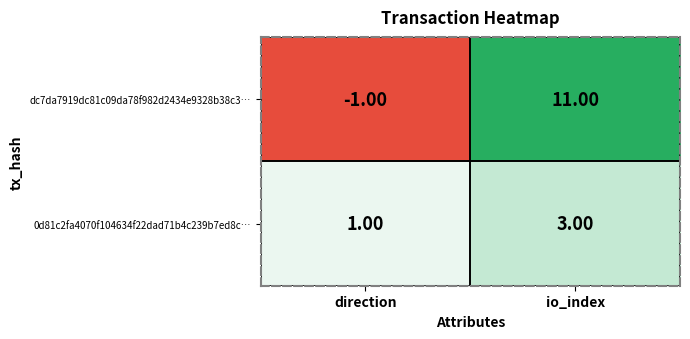

Which series has the largest total across all categories?

dc7da7919dc81c09da78f982d2434e9328b38c3…